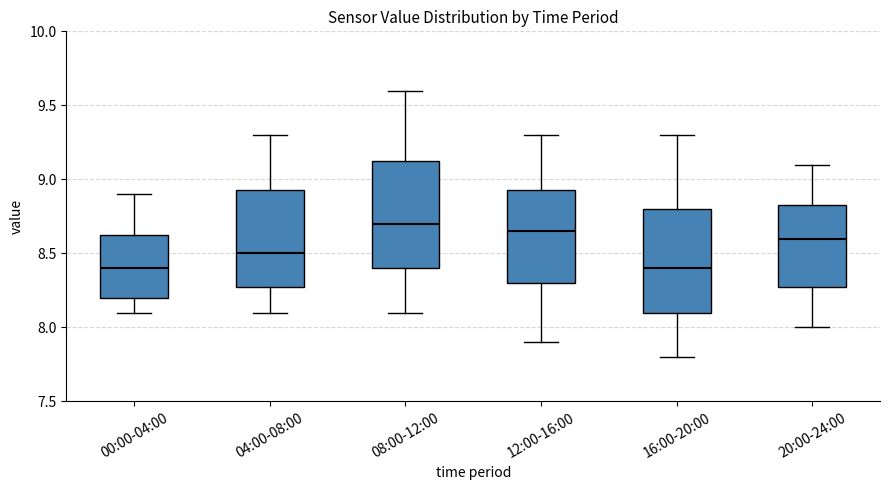

Which box has the highest median line?

08:00-12:00